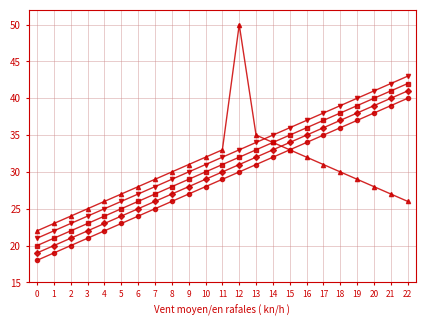

Is this an area chart (filled region under the line)?

No